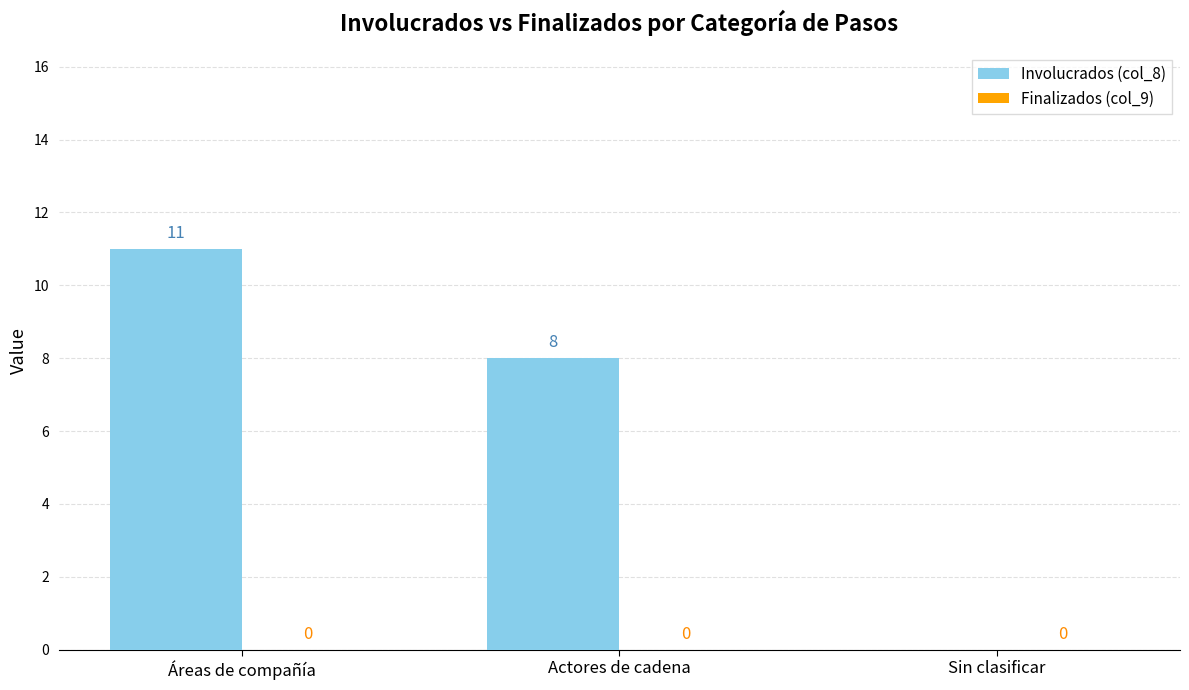

Count the number of data series in this chart.

1